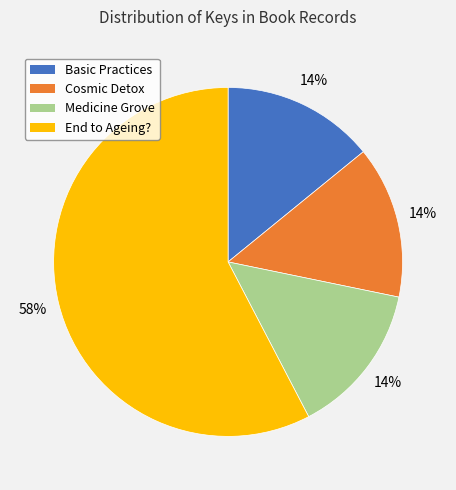

To the nearest percent, what is the difference between the largest and smallest slice percentages?

44%